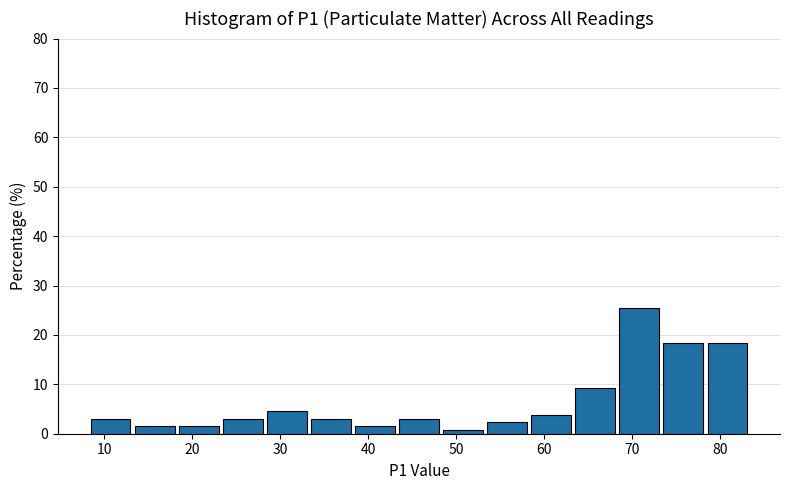

How tall is the bar that spans 19 to 24 on the x-axis? Neither the bar edges nor the heights are printed on the chart, so give them approximately, as read against the axes.

2